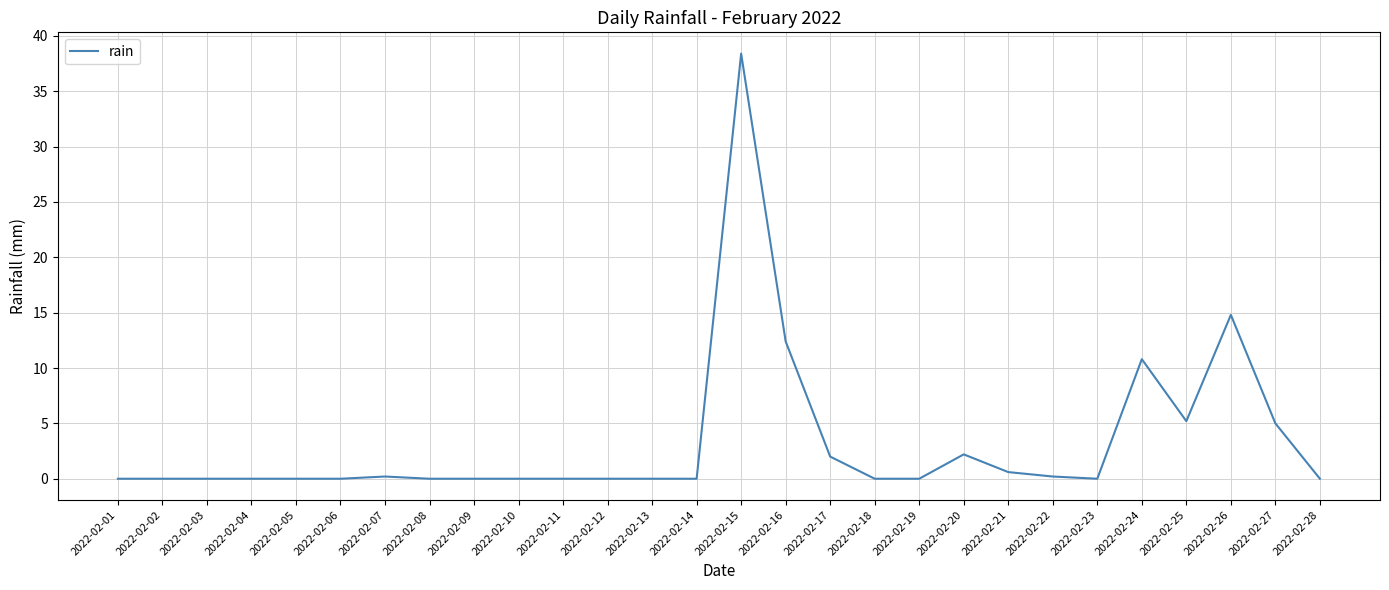

What is the greatest value displayed?

38.4